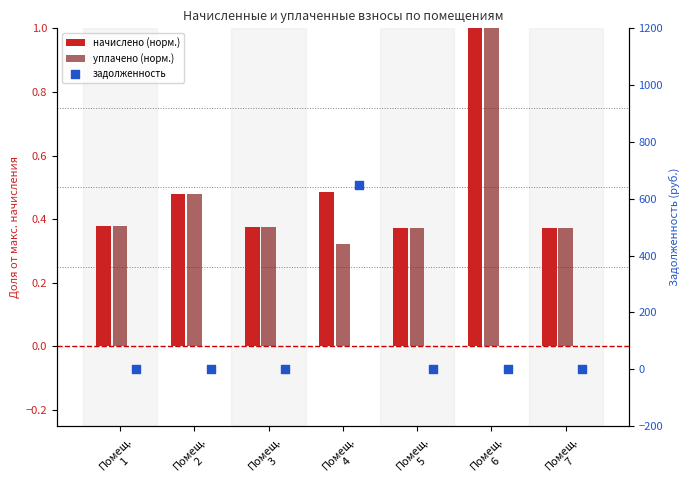

Which series contains the highest Y value?

задолженность